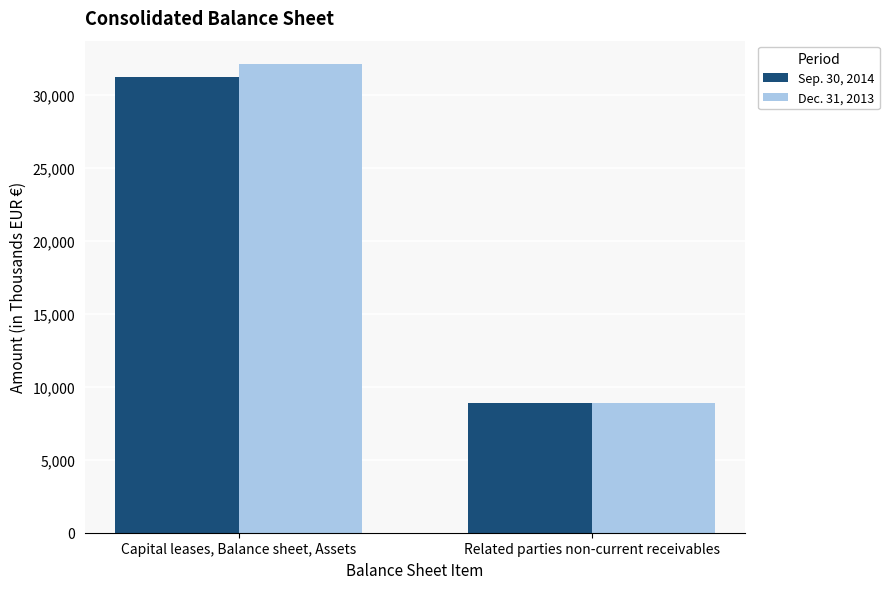

Reading left to right, extract all data points from this chart.

Sep. 30, 2014: 31226	8890
Dec. 31, 2013: 32097	8890